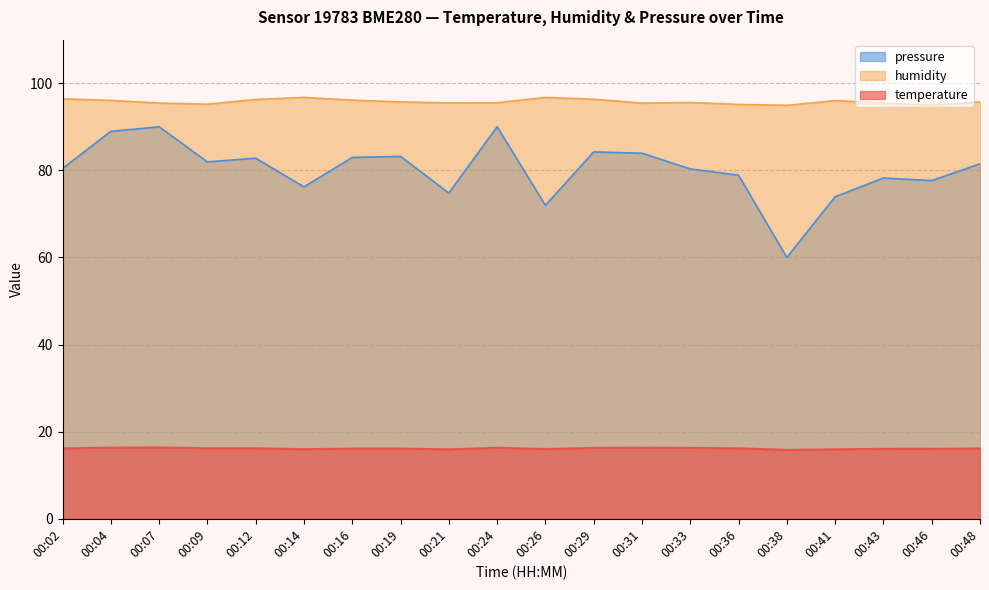

Which has a higher value, 00:07 or 00:31?

00:07